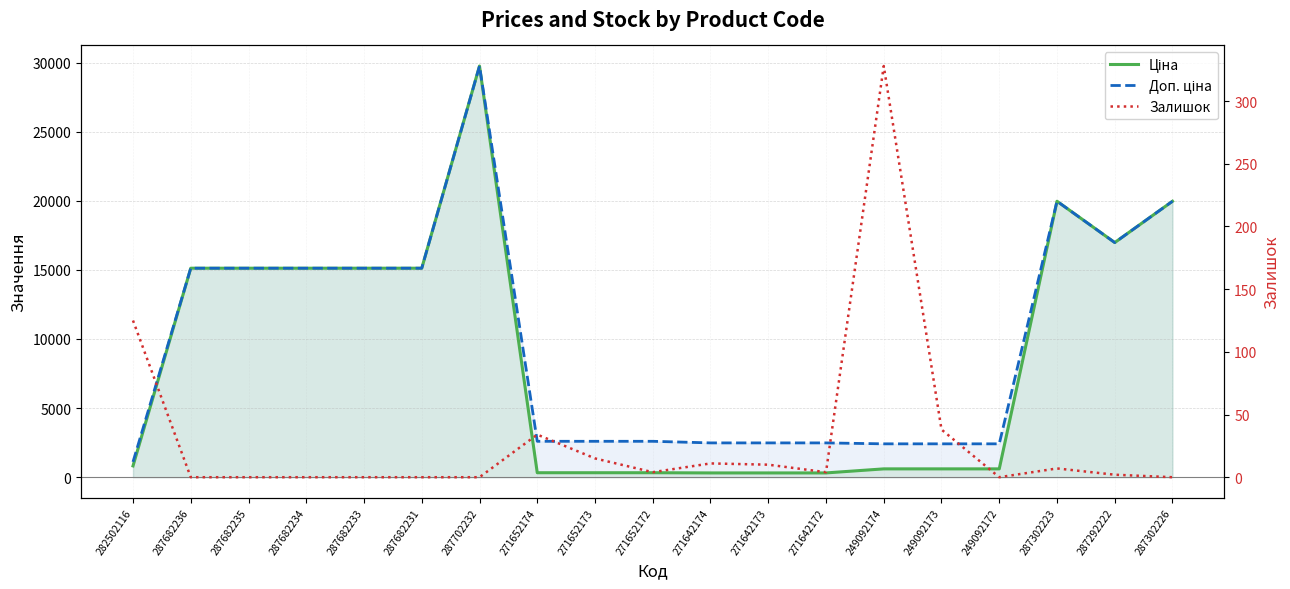

Rank the series by their maximum value, from lowest to highest.

Залишок, Ціна, Доп. ціна